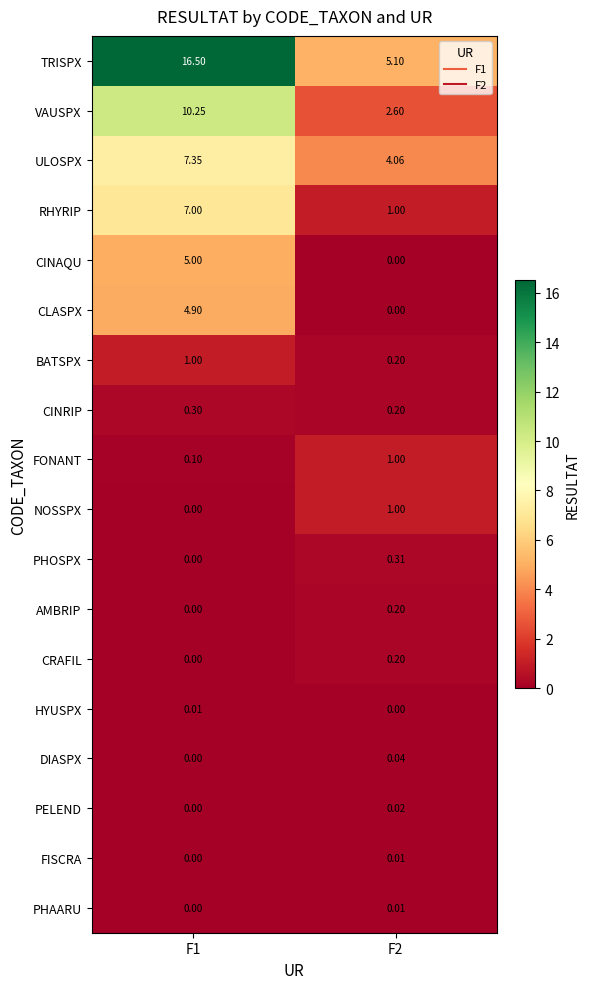

Which series has the largest total across all categories?

TRISPX